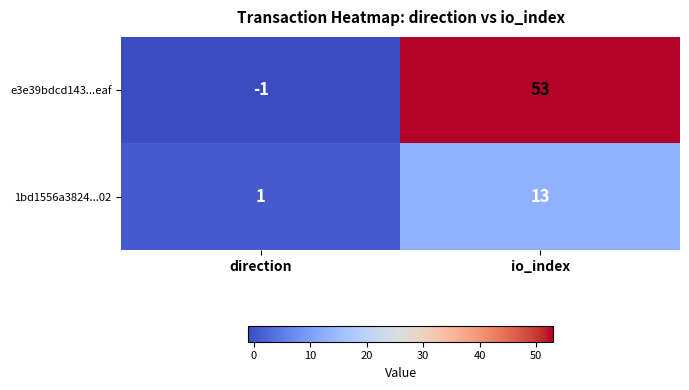

The 1bd1556a3824...02 series shows 2 at direction. True or false?

False